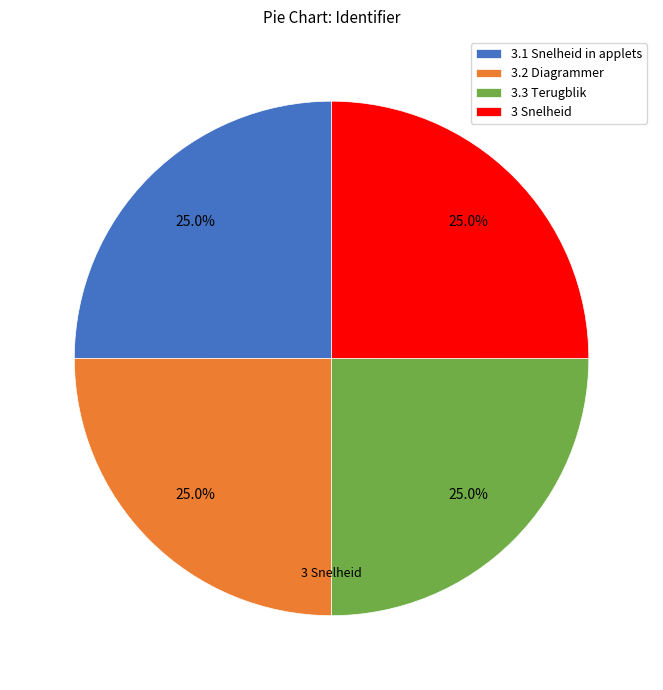

Is there any slice that represents more than half of the pie?

No